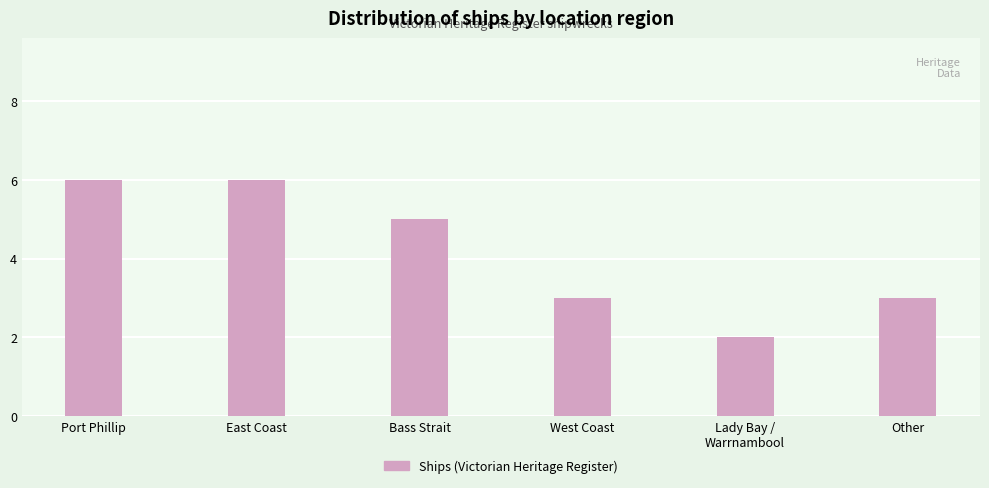

True or false: the data shows 3 at West Coast.

True